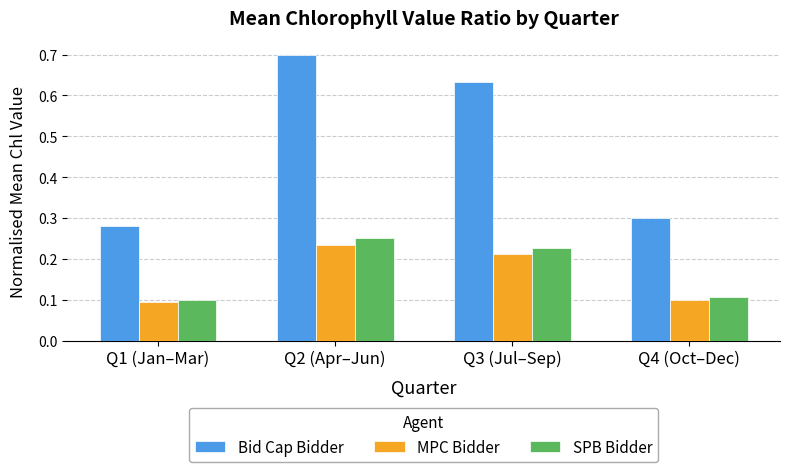

What is the greatest value displayed?

0.7